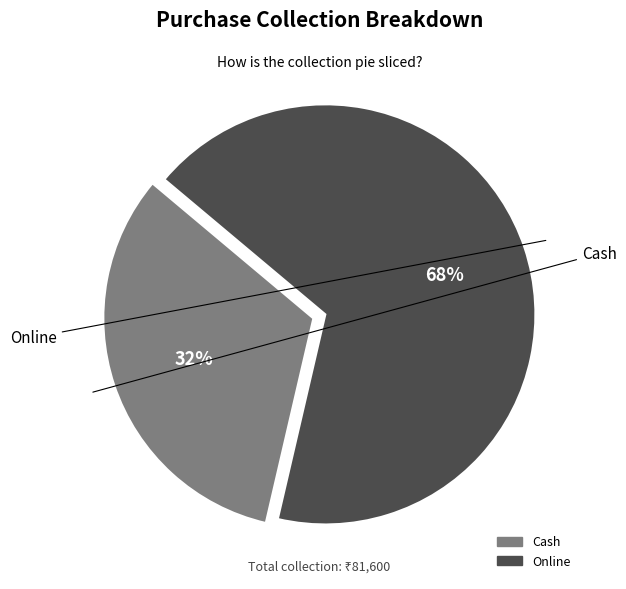

What is the smallest slice in the pie chart?

Cash